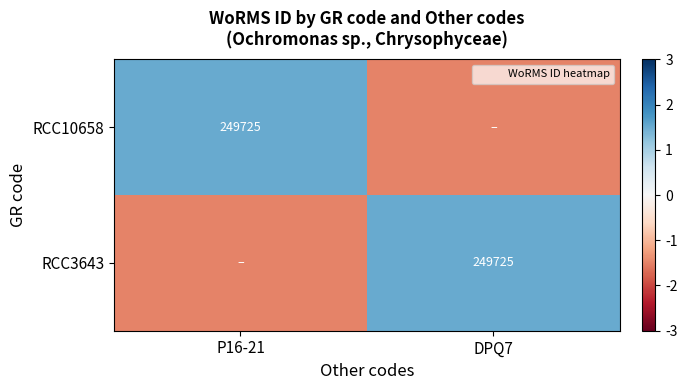

What is the difference between the maximum and minimum values in the RCC10658 series?

3.0